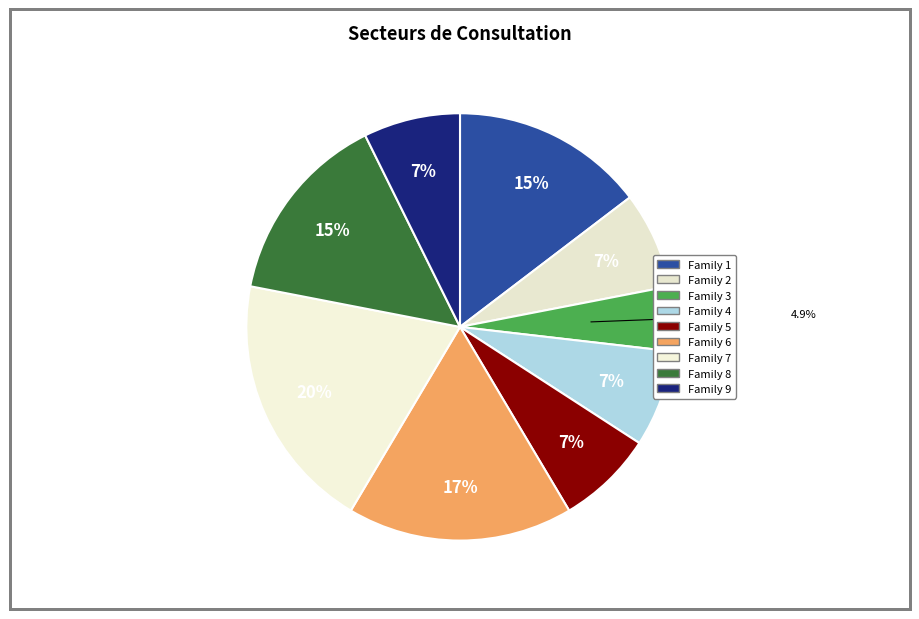

What percentage do Family 6 and Family 4 together represent?

24.4%